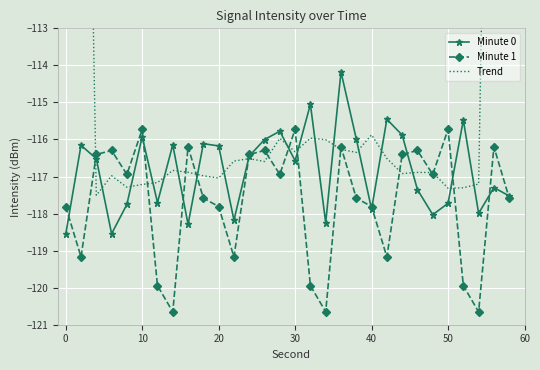

Is it true that Minute 0 equals -116.2 at 20?

True